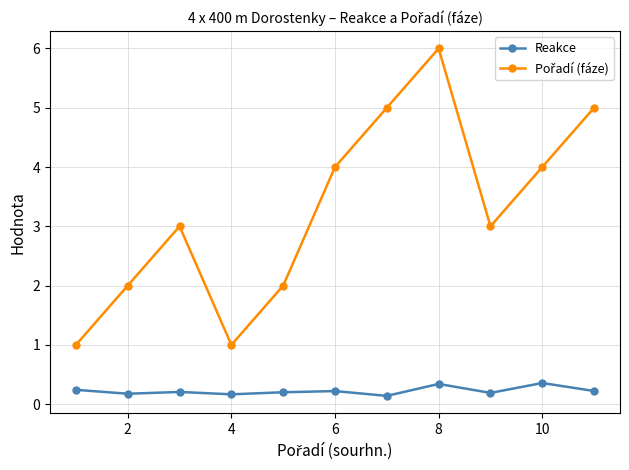

What is the maximum value for Reakce?

0.4